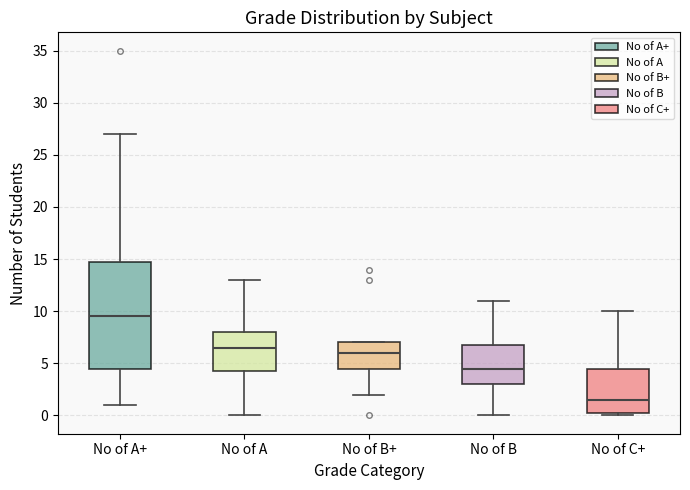

Which box has the lowest median line?

No of C+